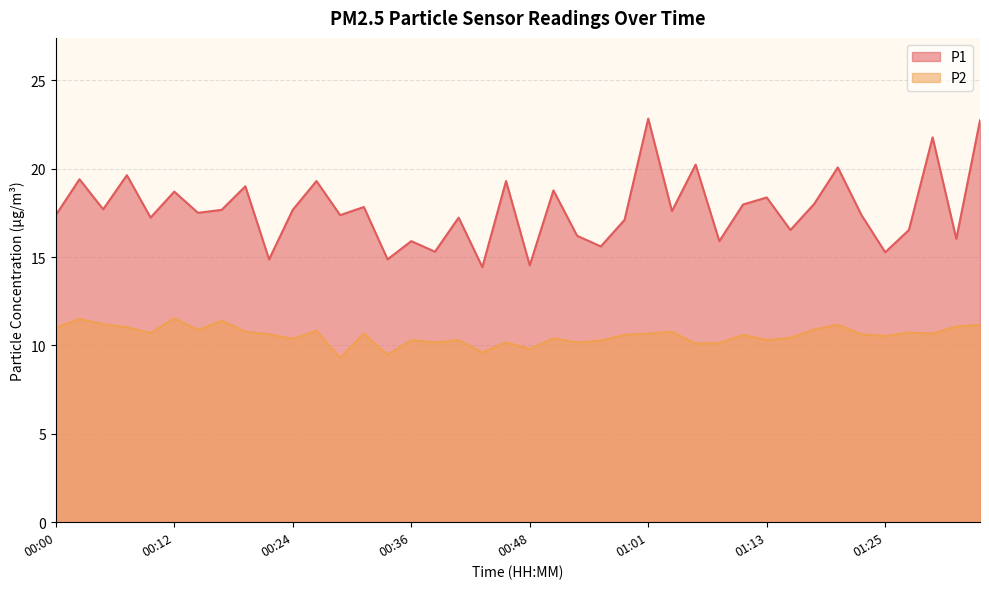

At how many categories does at least one series exceed 16?

31